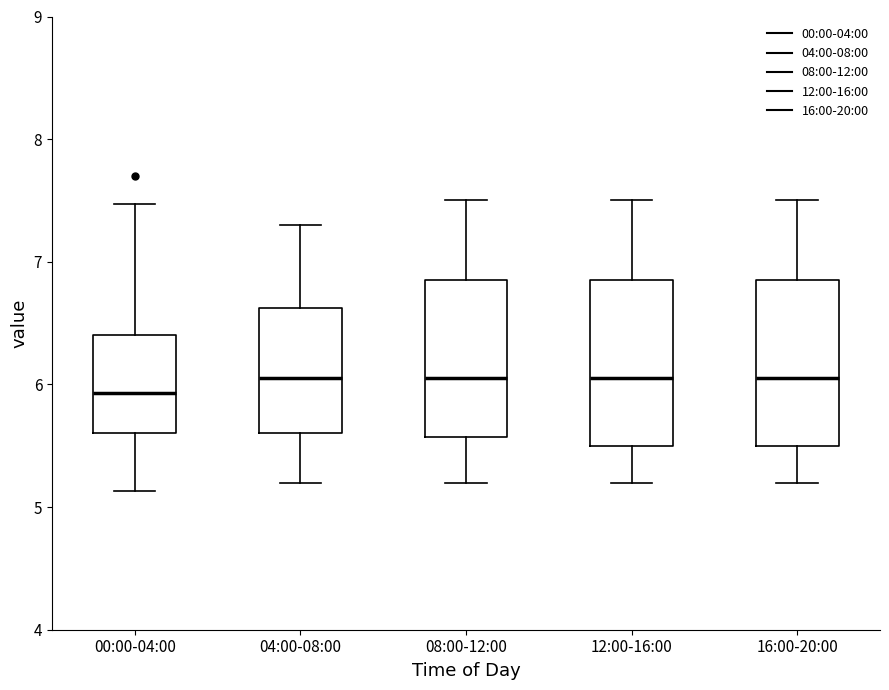

Which box has the lowest median line?

00:00-04:00